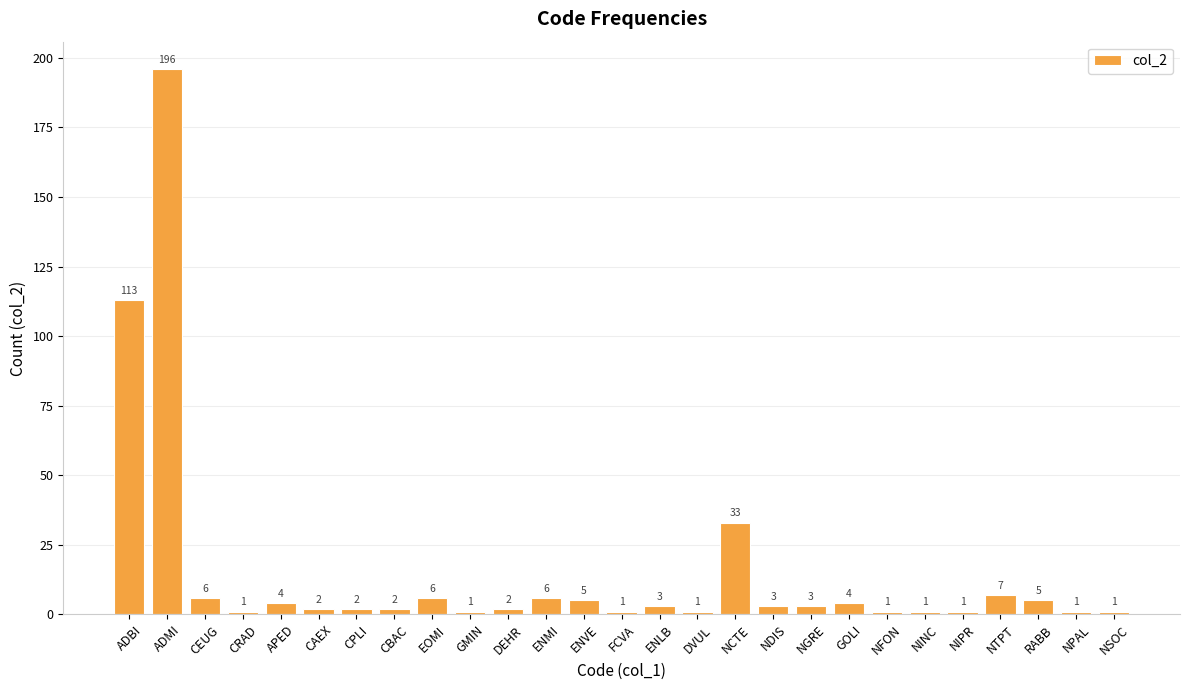

What is the change in value from CRAD to ENLB?

+2